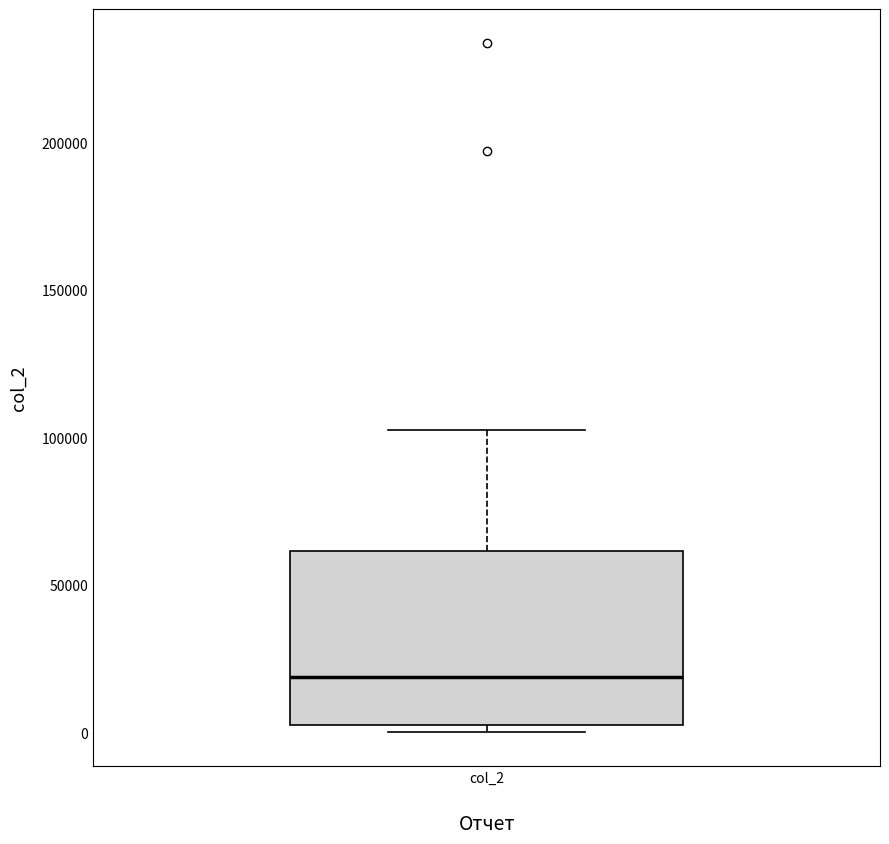

Read this box plot against the y-axis: the position of the median line, the range covered by the box, and the ends of both whiskers. The values are not printed on the chart, so give them approximately, as read against the axis.

median 20000, box 5000 to 60000, whiskers 0 to 105000